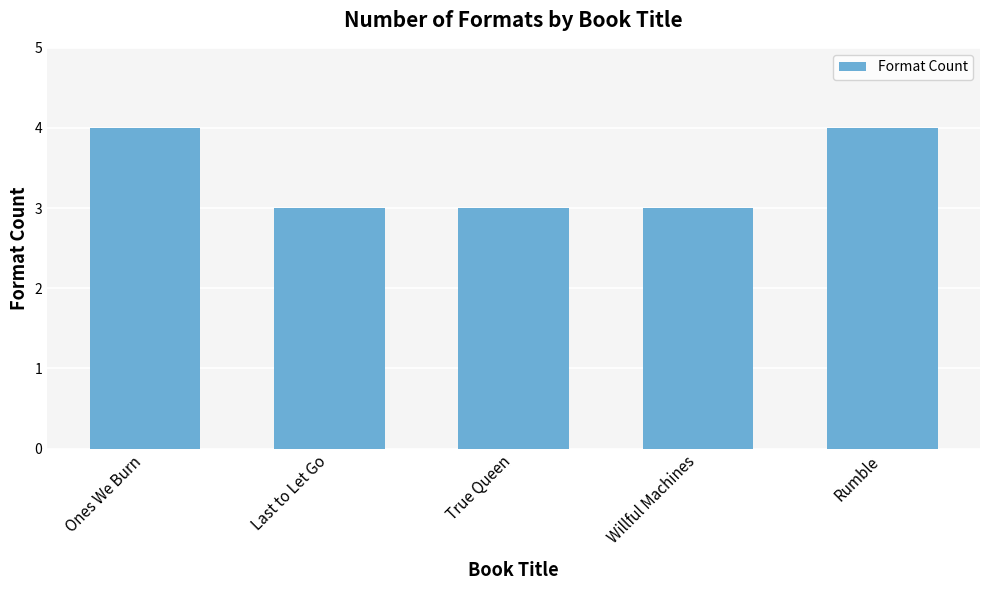

Approximately how many times larger is the value at Rumble compared to Willful Machines?

1.3